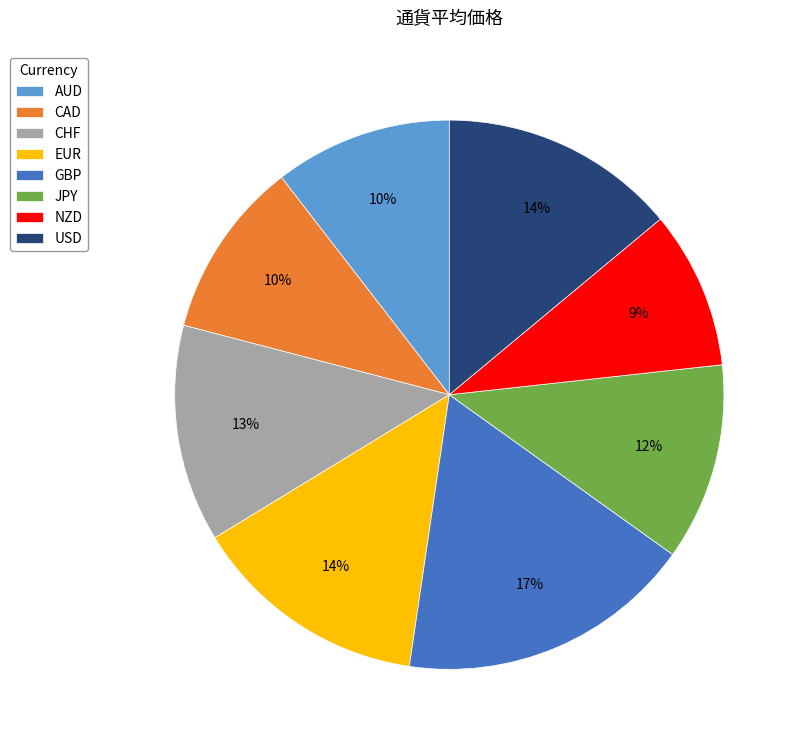

What is the ratio of the value at JPY to the value at GBP?

0.7